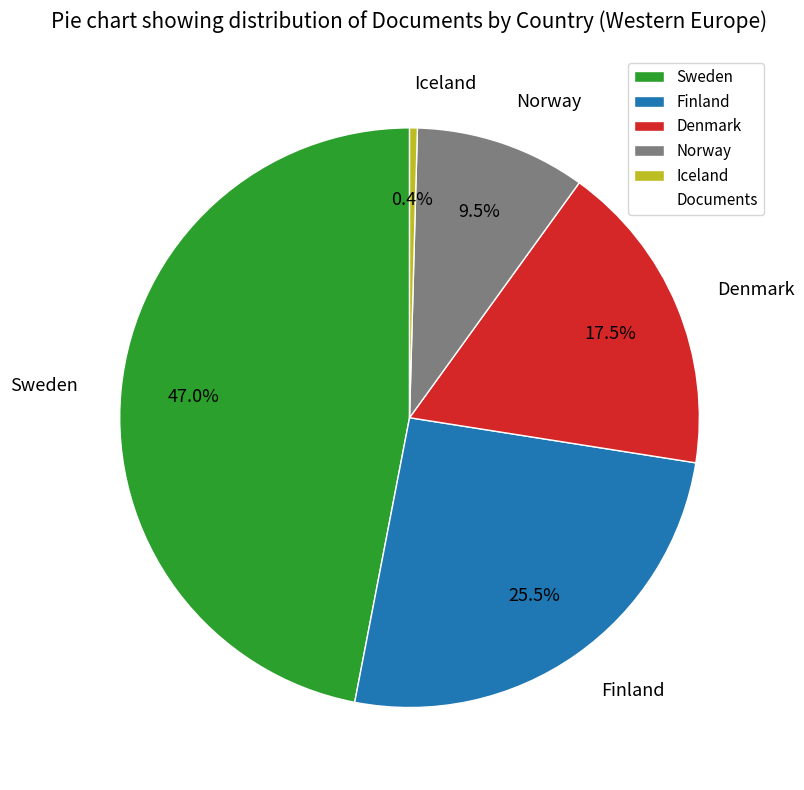

The Finland slice represents 35% of the pie. True or false?

False